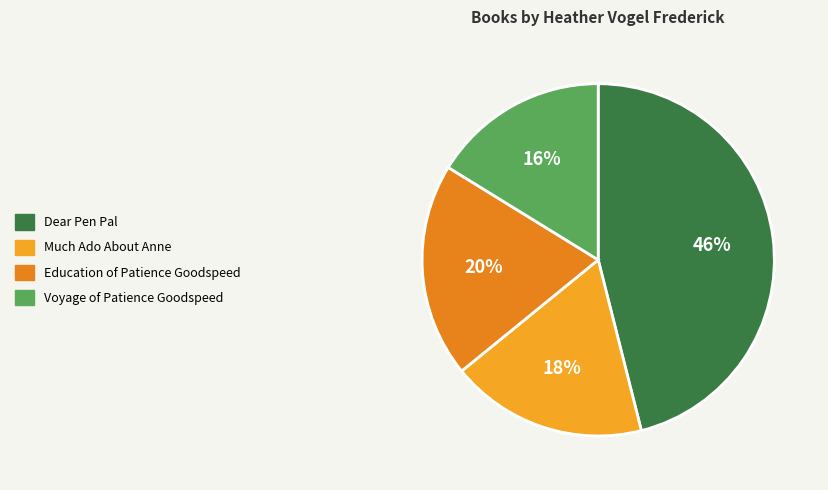

What percentage is the Much Ado About Anne slice, to the nearest percent?

18%